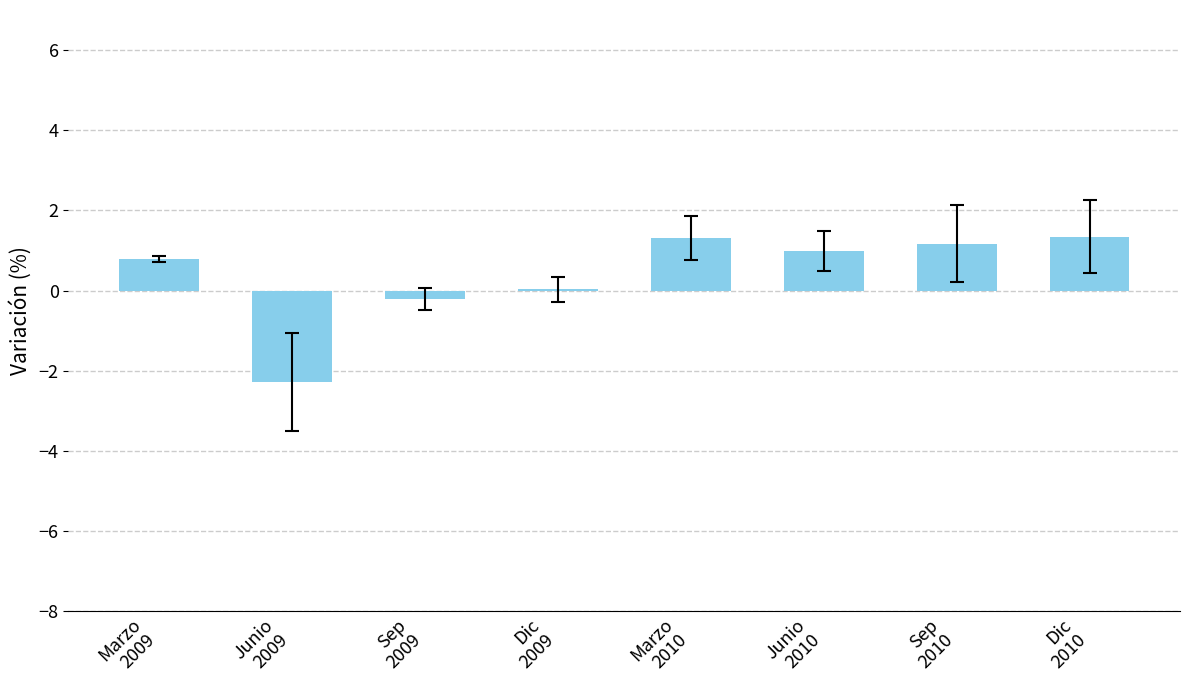

What is the sum of all values?

3.2